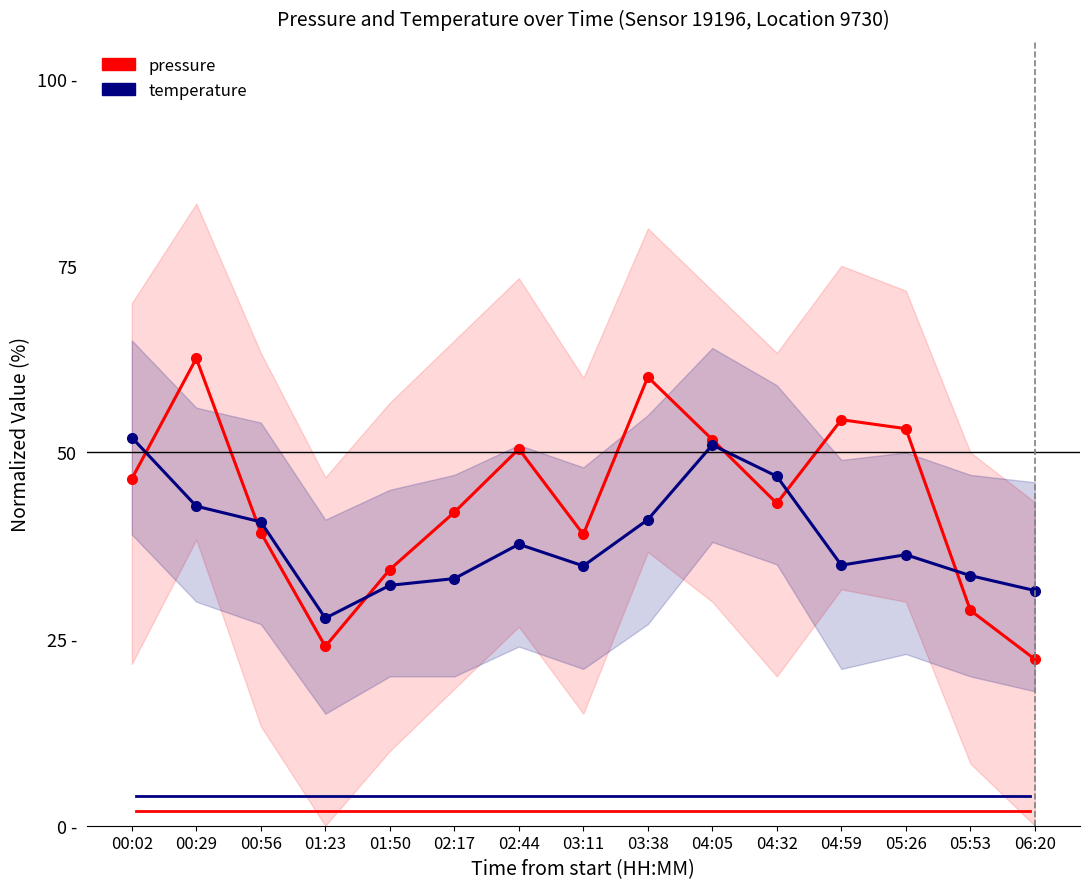

Reading left to right, transcribe all the data shown in this chart.

pressure: 00:02=46.5	00:29=62.6	00:56=39.3	01:23=24.0	01:50=34.3	02:17=42.0	02:44=50.5	03:11=39.0	03:38=60.1	04:05=51.7	04:32=43.2	04:59=54.4	05:26=53.2	05:53=28.8	06:20=22.3
temperature: 00:02=52.0	00:29=42.8	00:56=40.7	01:23=27.8	01:50=32.2	02:17=33.1	02:44=37.7	03:11=34.8	03:38=41.0	04:05=51.0	04:32=46.8	04:59=34.9	05:26=36.3	05:53=33.5	06:20=31.5